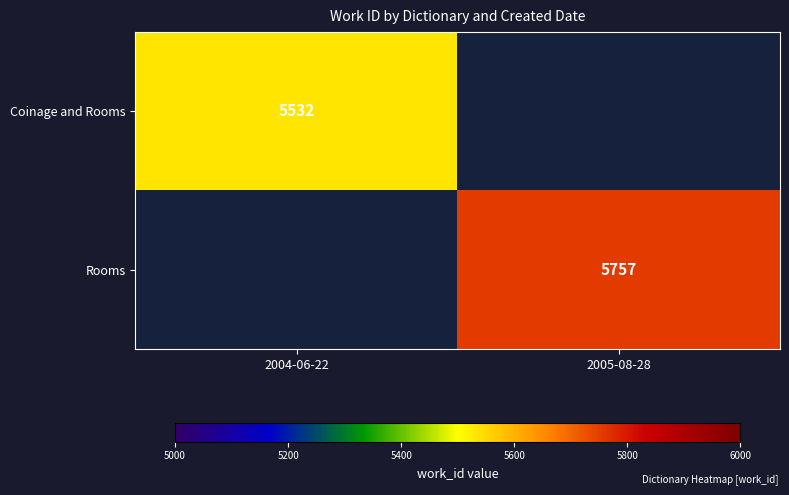

What is the greatest value displayed?

5757